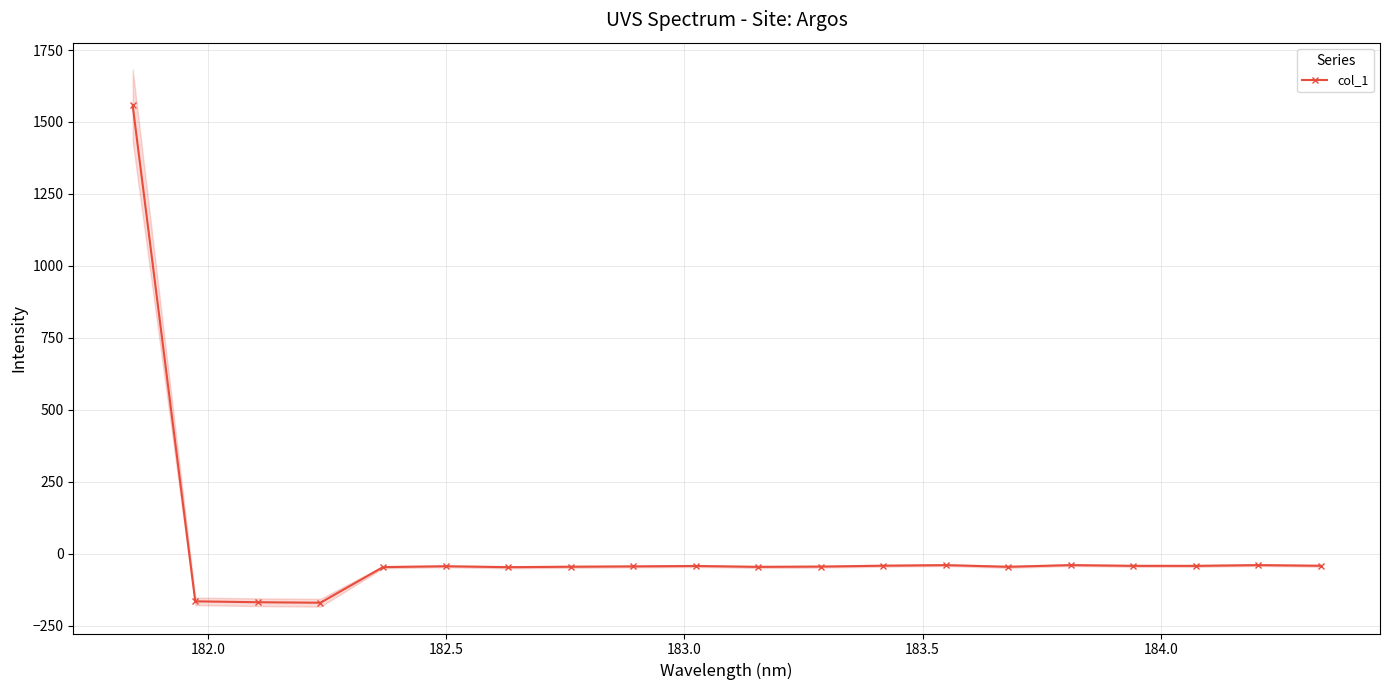

True or false: col_1 has more than 1 points higher than both neighbors.

True